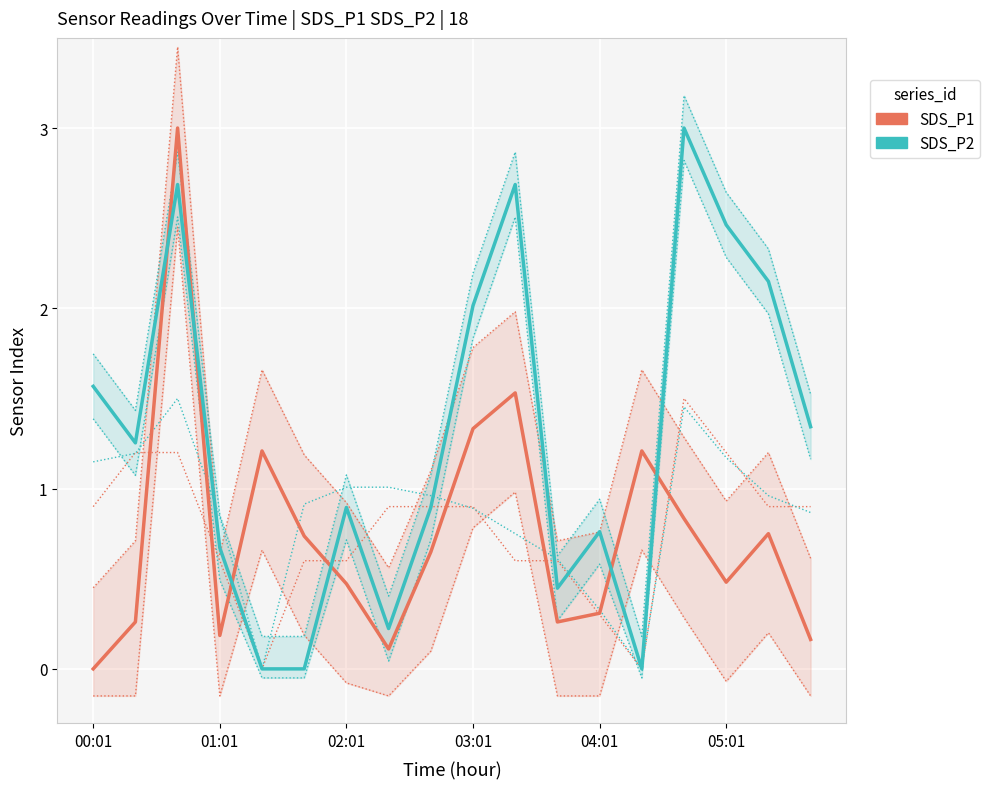

Reading left to right, what are all the values shown in this chart?

SDS_P1: 0.0	0.3	3.0	0.2	1.2	0.7	0.5	0.1	0.6	1.3	1.5	0.3	0.3	1.2	0.8	0.5	0.7	0.2
SDS_P2: 1.6	1.3	2.7	0.7	0.0	0.0	0.9	0.2	0.9	2.0	2.7	0.4	0.8	0.0	3.0	2.5	2.1	1.3